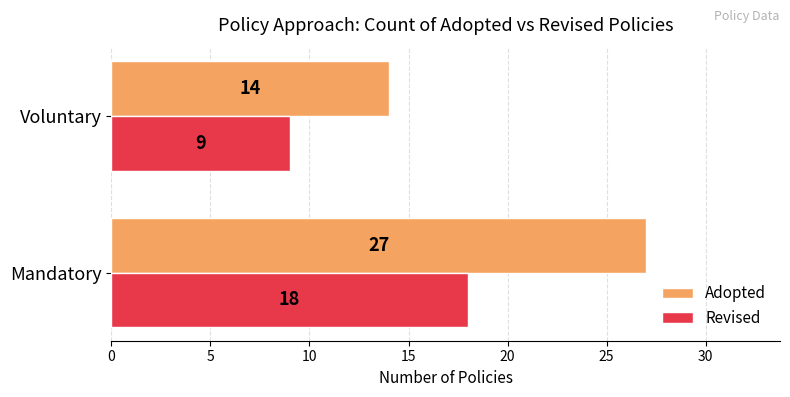

Which series has the largest total across all categories?

Adopted